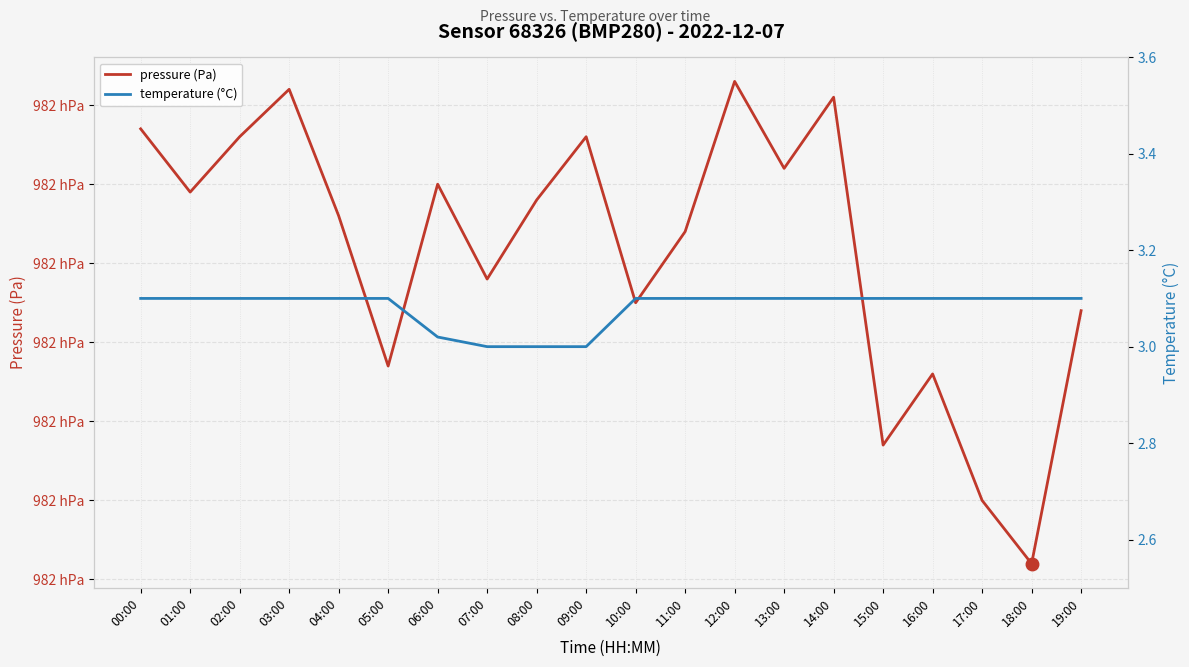

What is the label of the 6th point from the right?

14:00